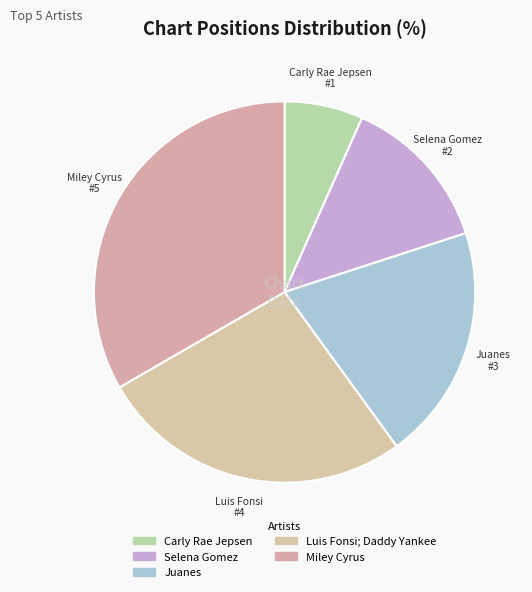

Which has a higher value, Miley Cyrus or Selena Gomez?

Miley Cyrus